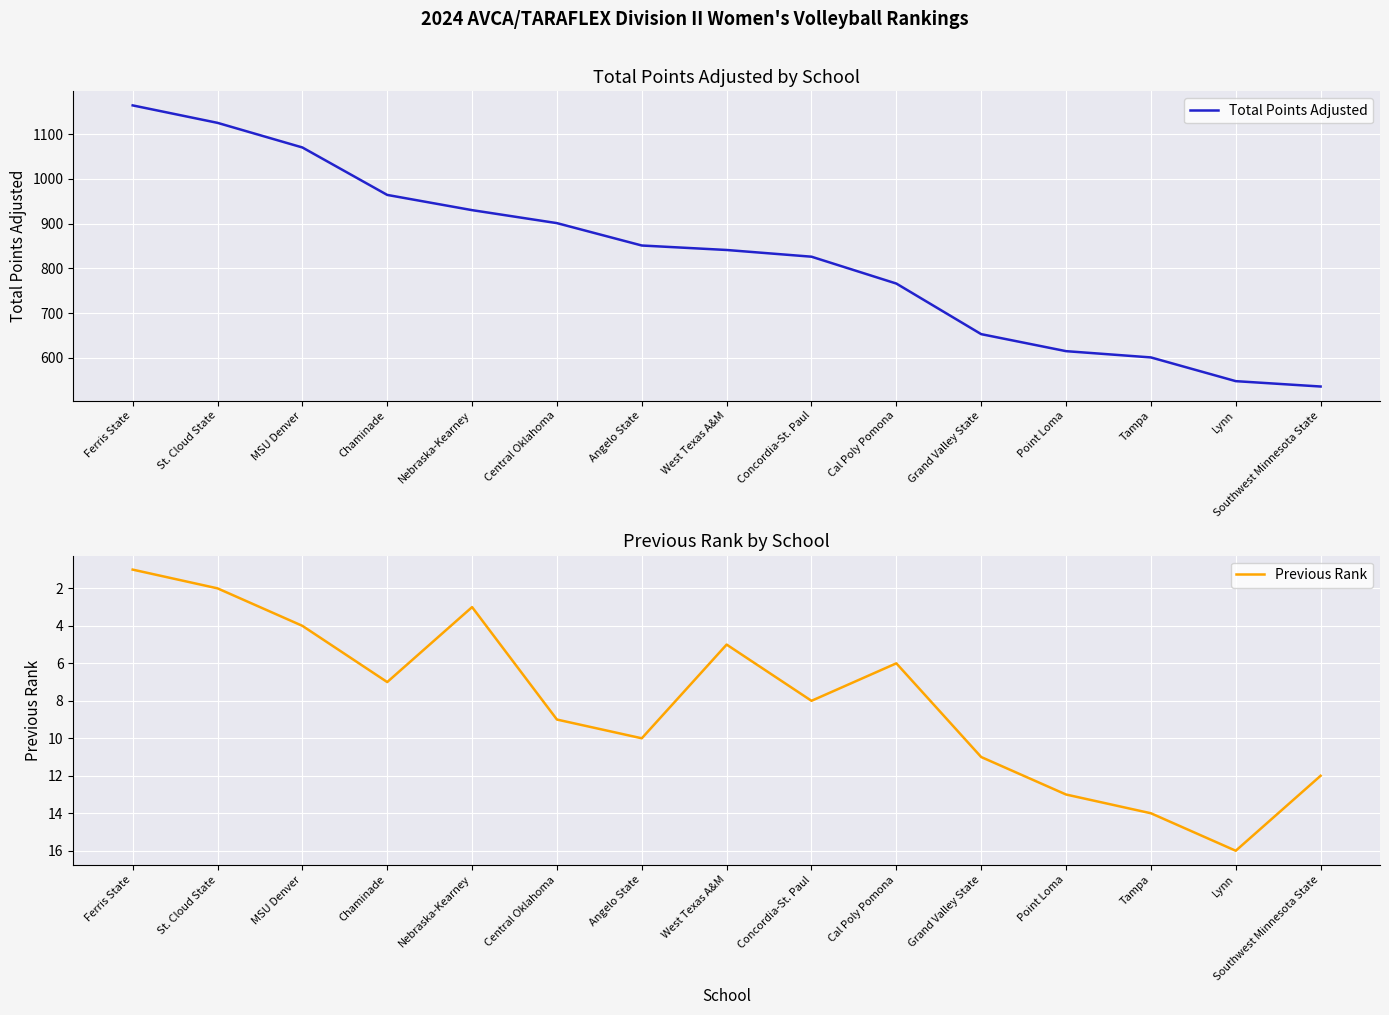

Which category has the highest value in the Previous Rank series?

Lynn